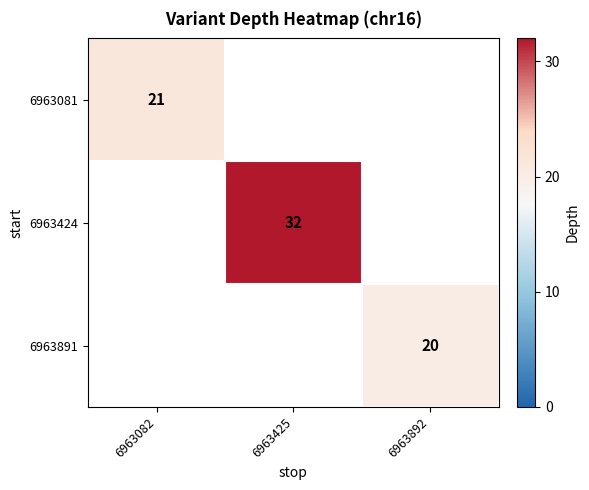

The 6963081 series shows 21 at 6963082. True or false?

True